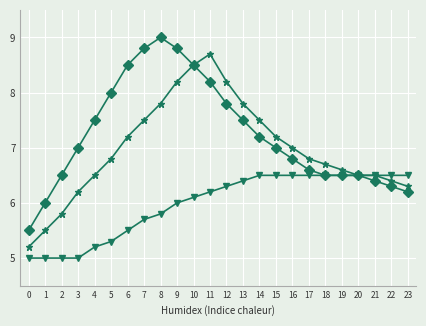

What is the spread (max minus min) of values at 13?

1.4